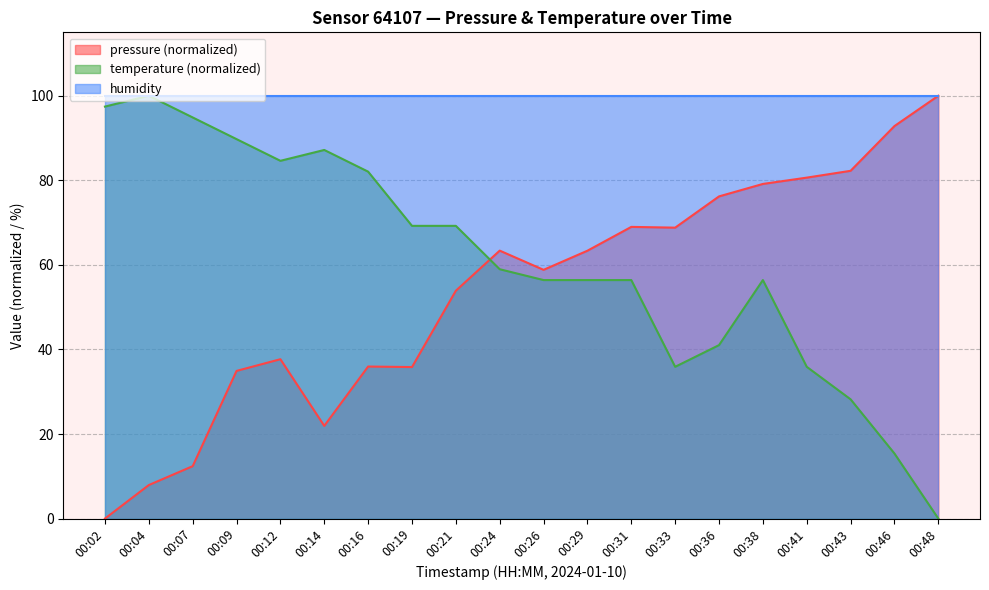

List the labels in order of temperature value, largest first.

00:04, 00:02, 00:07, 00:09, 00:14, 00:12, 00:16, 00:19, 00:21, 00:24, 00:26, 00:29, 00:31, 00:38, 00:36, 00:33, 00:41, 00:43, 00:46, 00:48